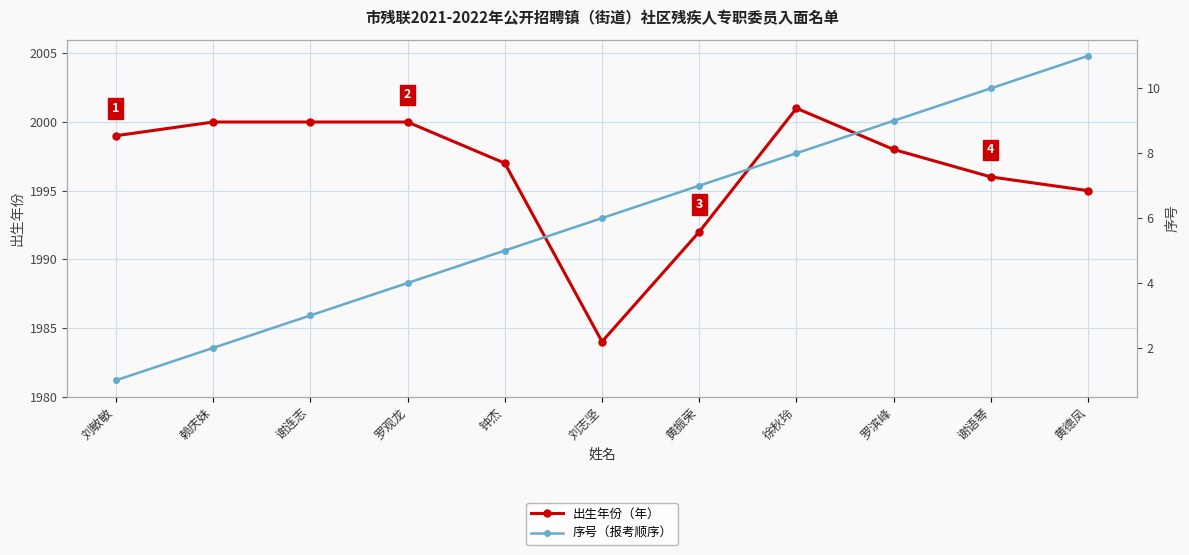

Where is 出生年份 nearest to the value 1992?

黄振荣